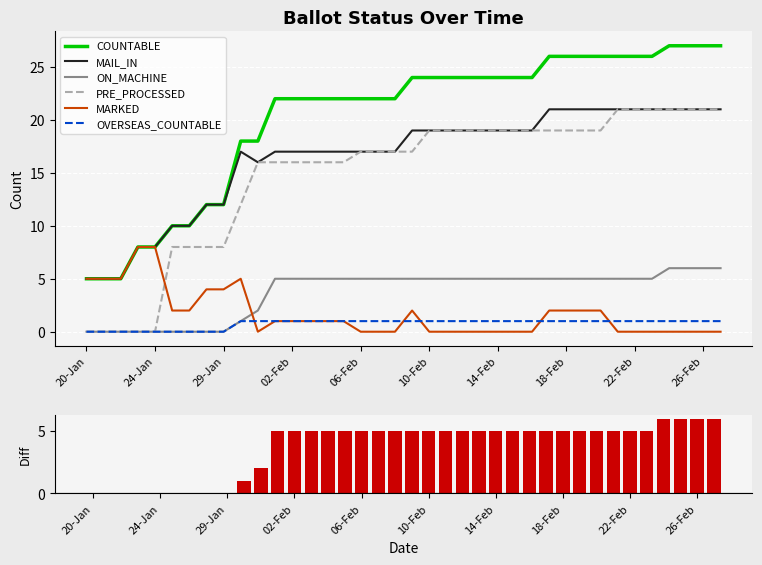

What is the greatest value displayed?

27